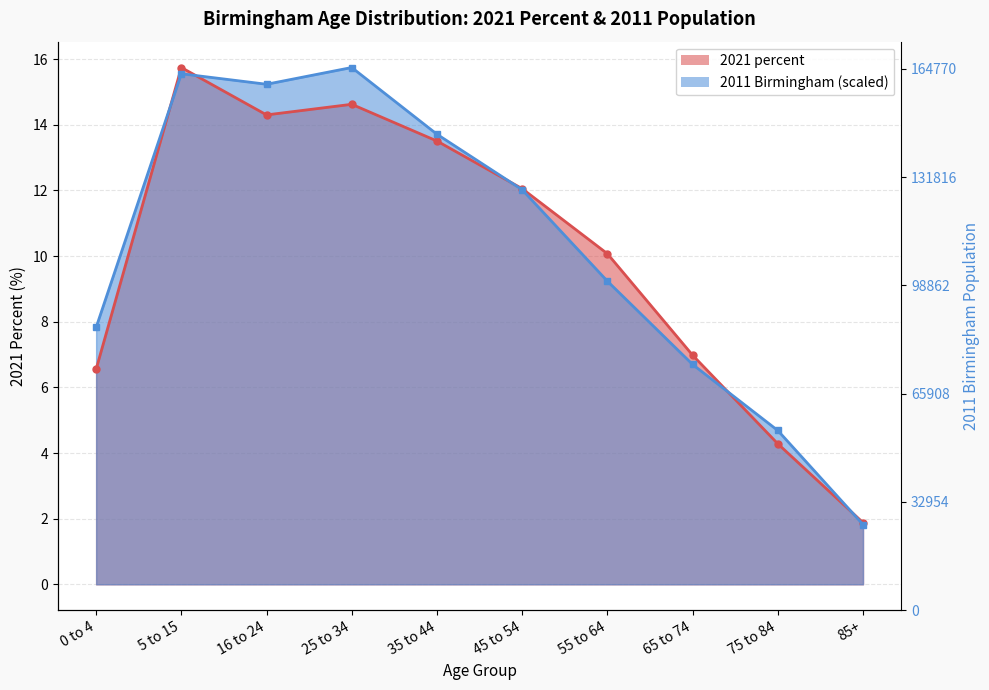

What are all the series names shown in the legend?

2021 percent, 2011 Birmingham (scaled)